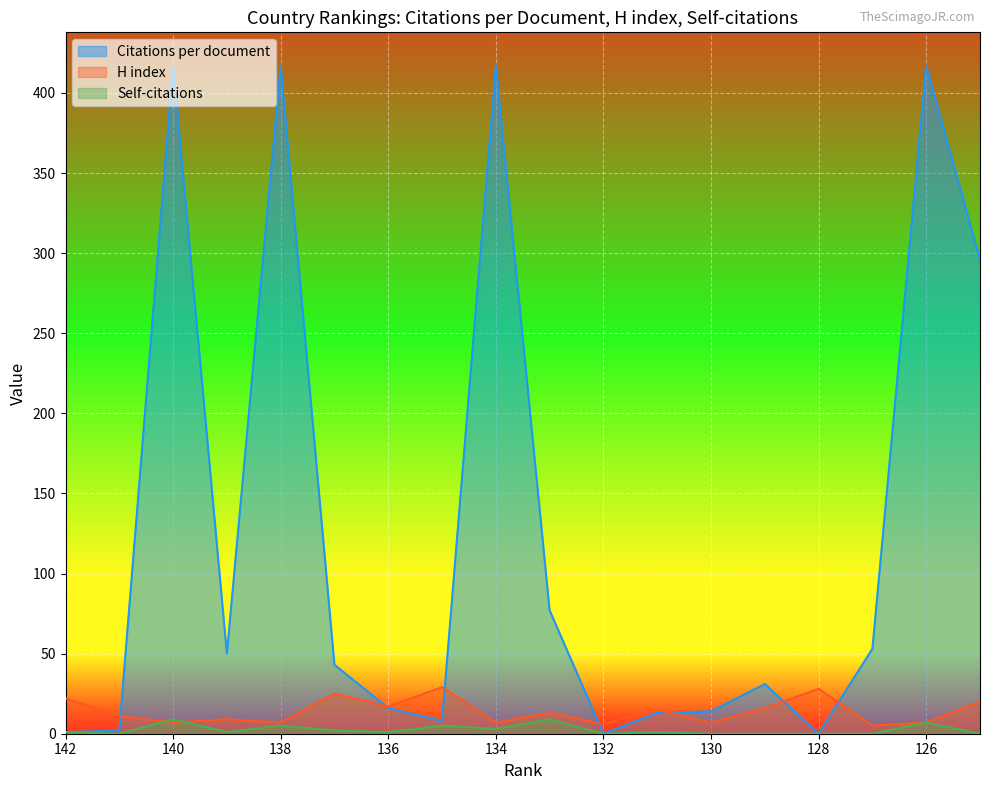

What is the sum of all Citations per document values?

2314